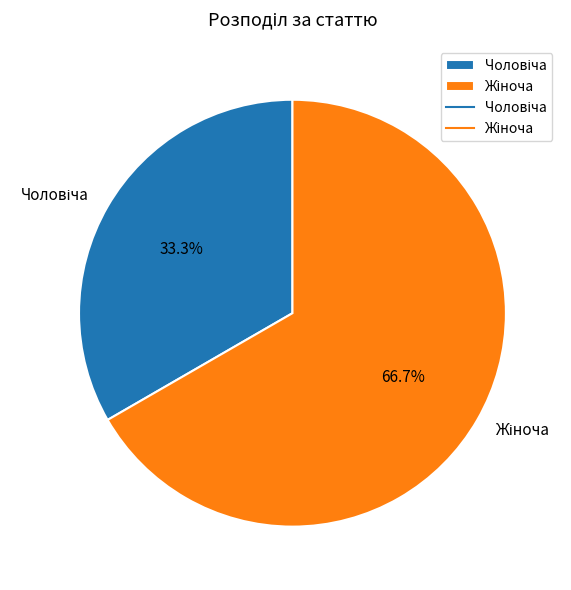

Does any single category account for the majority?

Yes